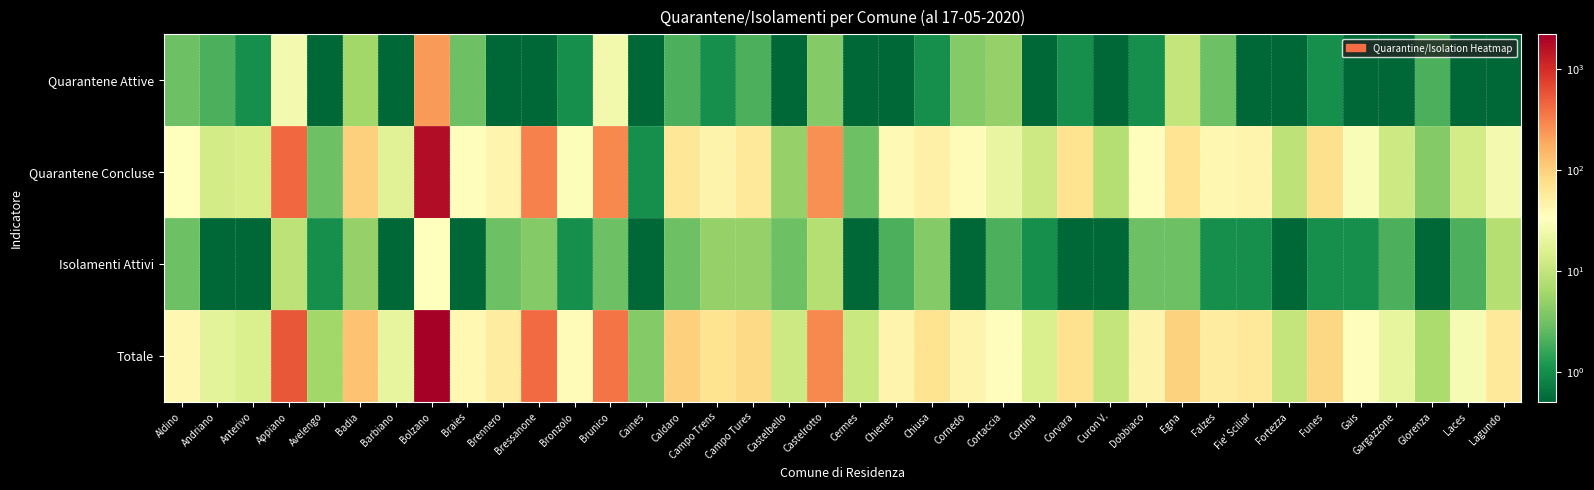

Count the number of data series in this chart.

4